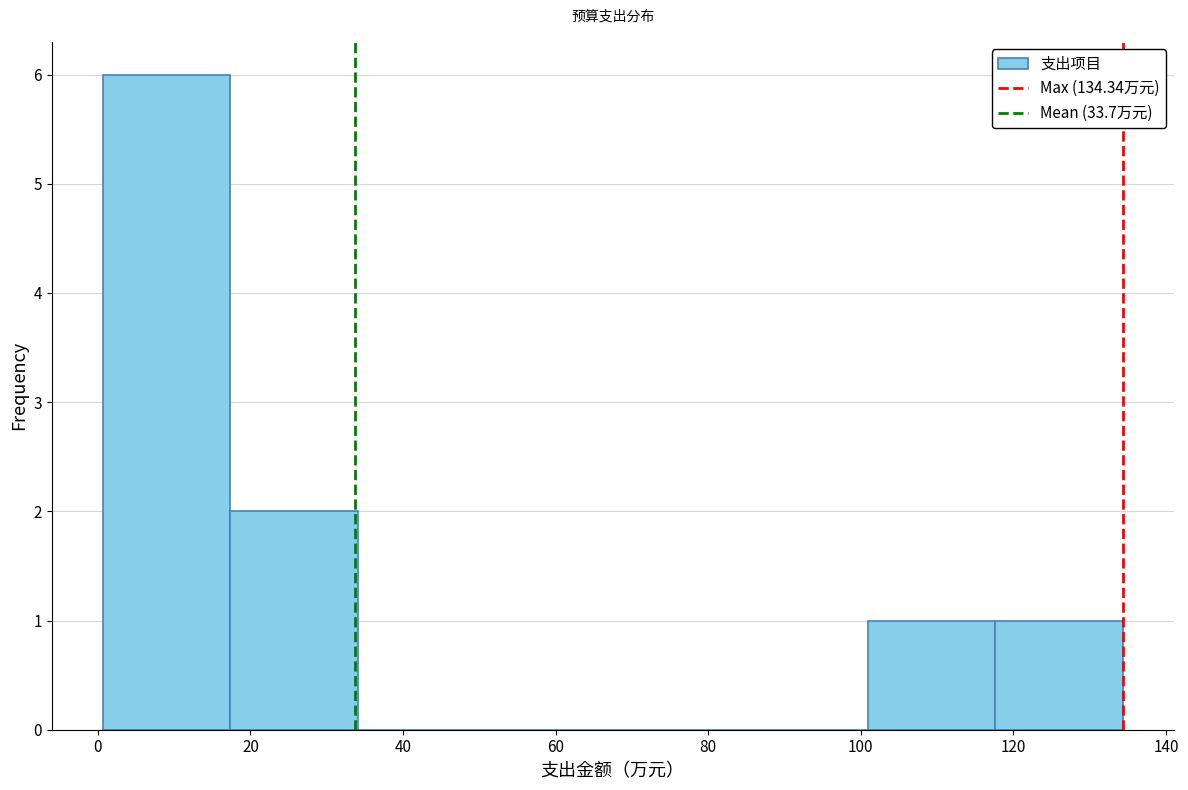

How tall is the bar that spans 118 to 134 on the x-axis? Neither the bar edges nor the heights are printed on the chart, so give them approximately, as read against the axes.

1